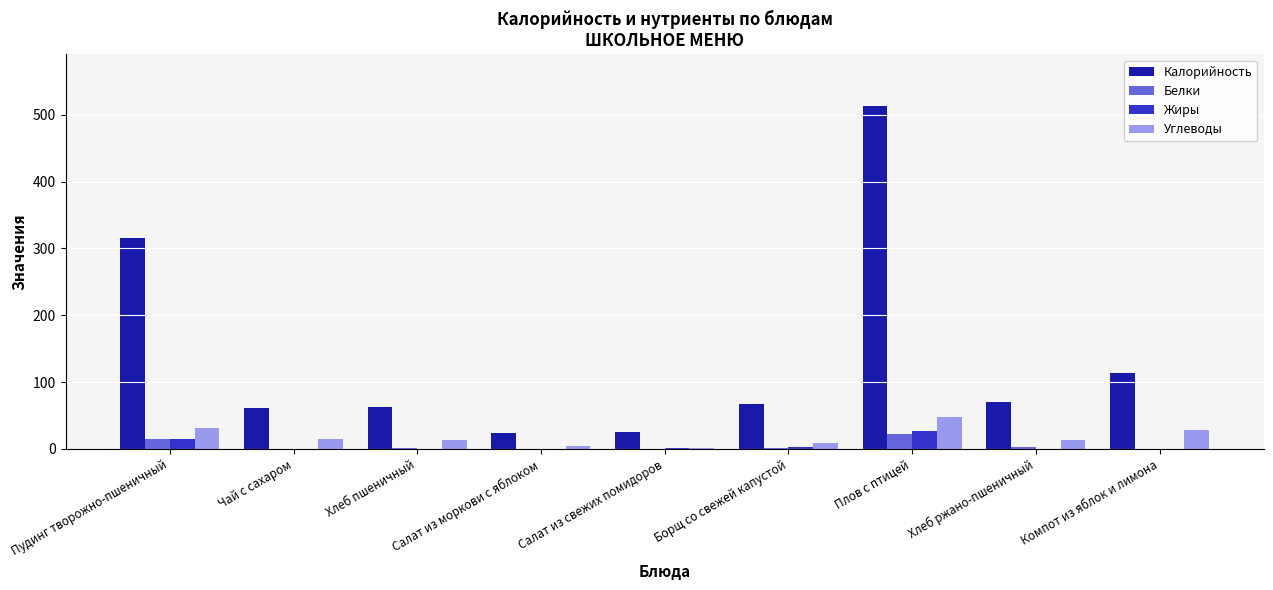

What is the highest value of the Жиры series?

26.1